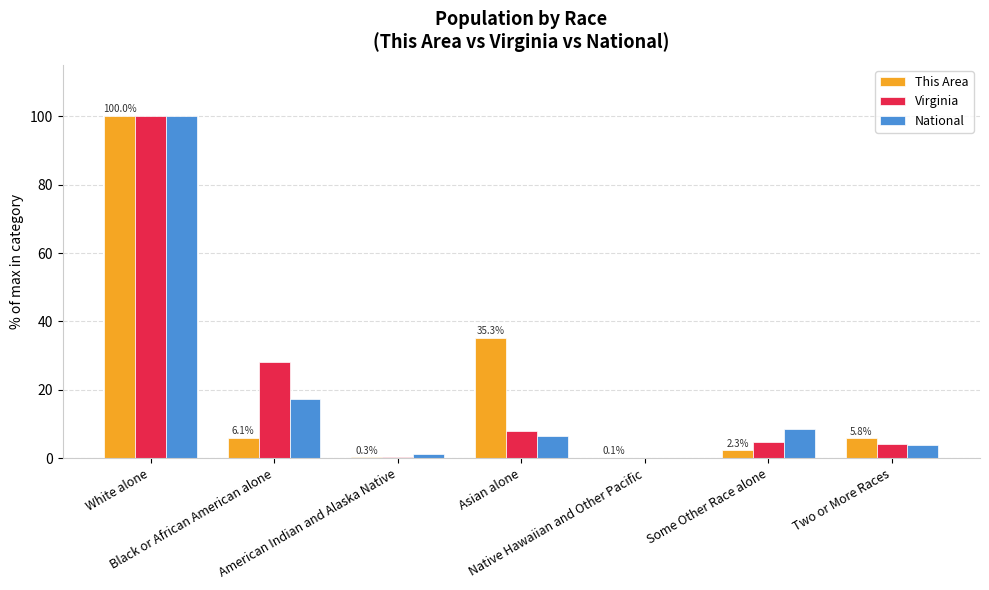

Is it true that This Area equals 16.7 at Asian alone?

False